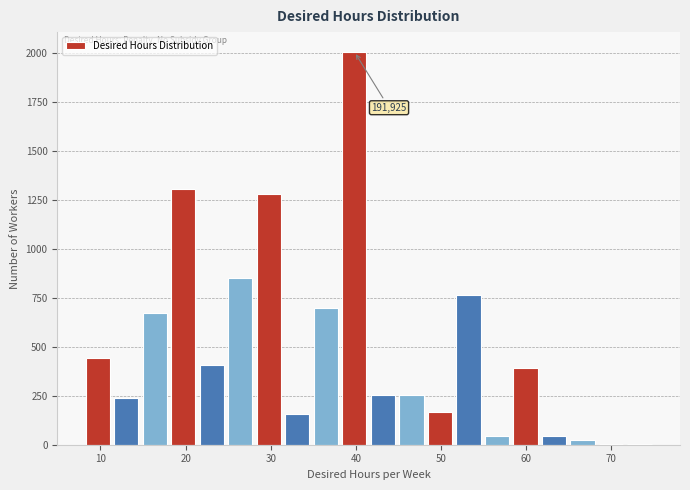

Around what value on the x-axis is the tallest bar? Give the approximate position of its centre, as read against the axis.

40